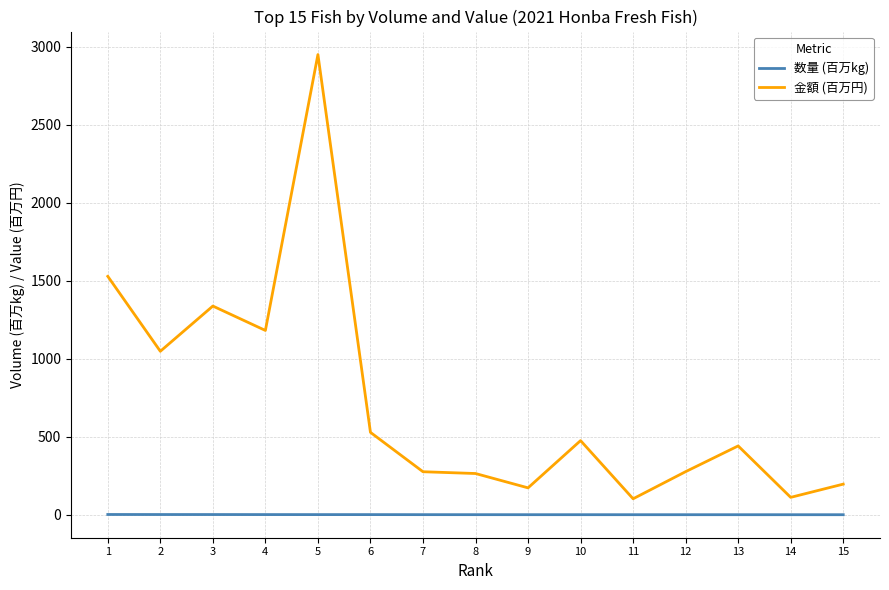

True or false: 数量 (百万kg) and 金額 (百万円) cross at least once.

False